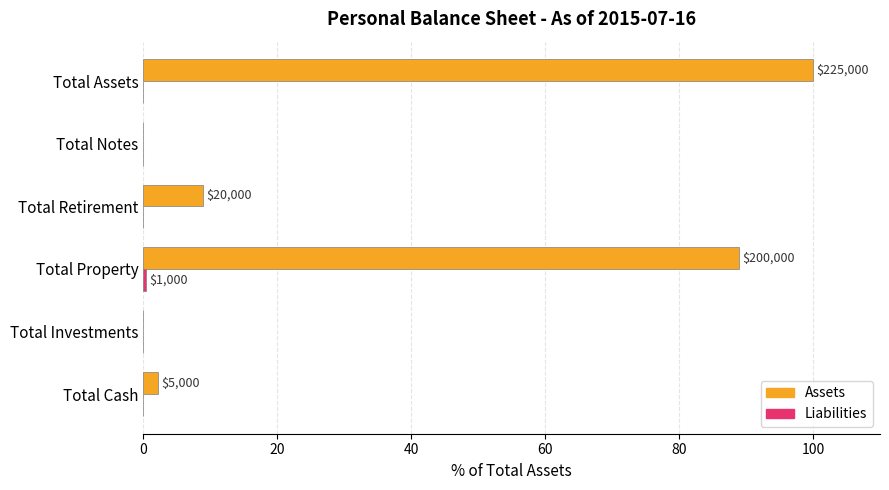

What is the sum of the Assets values at Total Notes and Total Retirement?

8.9